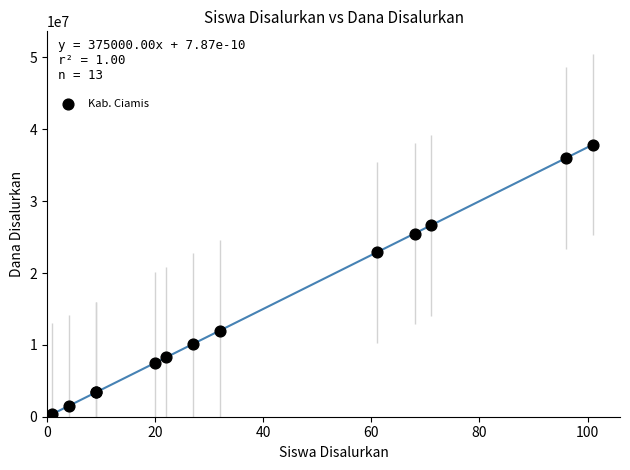

What Y value in the scatter plot is closest to 19125000?

22875000